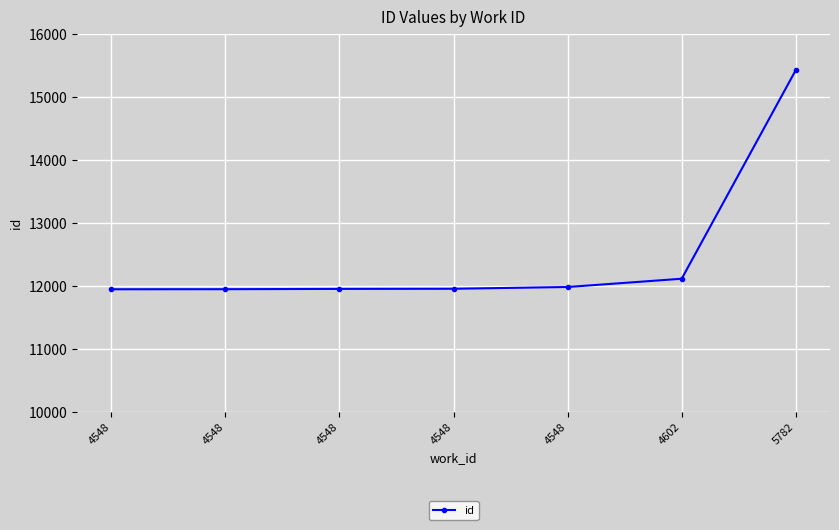

List the labels in order of value, smallest first.

4548, 4548, 4548, 4548, 4548, 4602, 5782